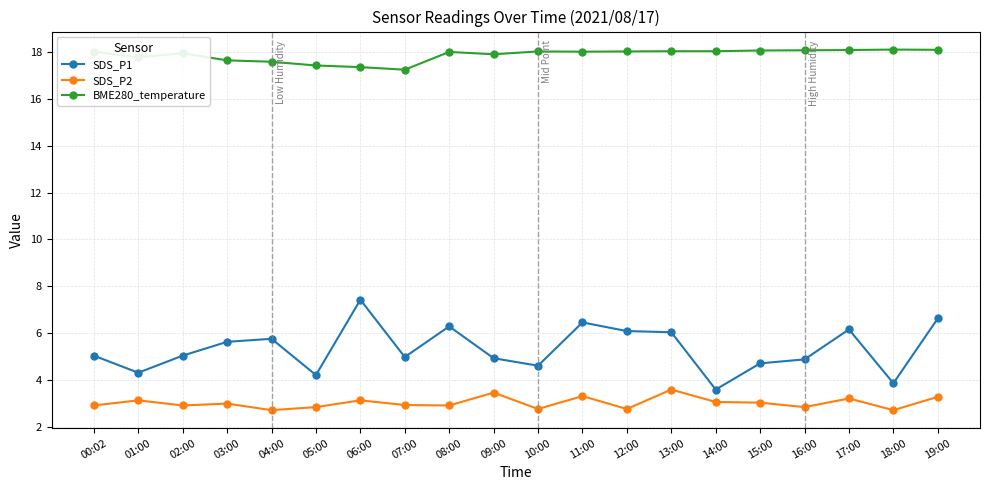

What are all the series names shown in the legend?

SDS_P1, SDS_P2, BME280_temperature